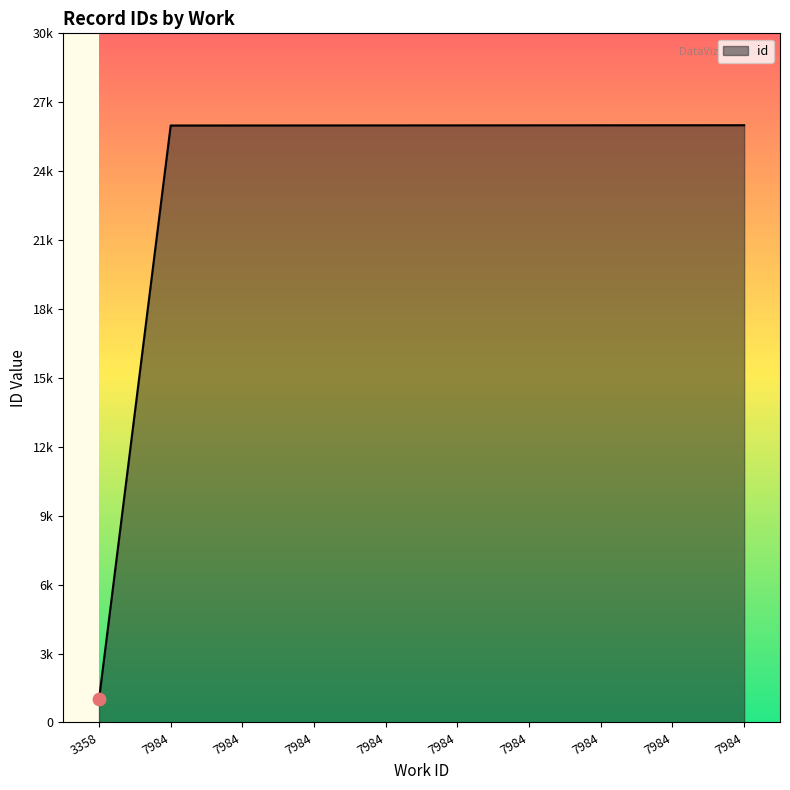

Between 7984 and 7984, which is larger?

7984